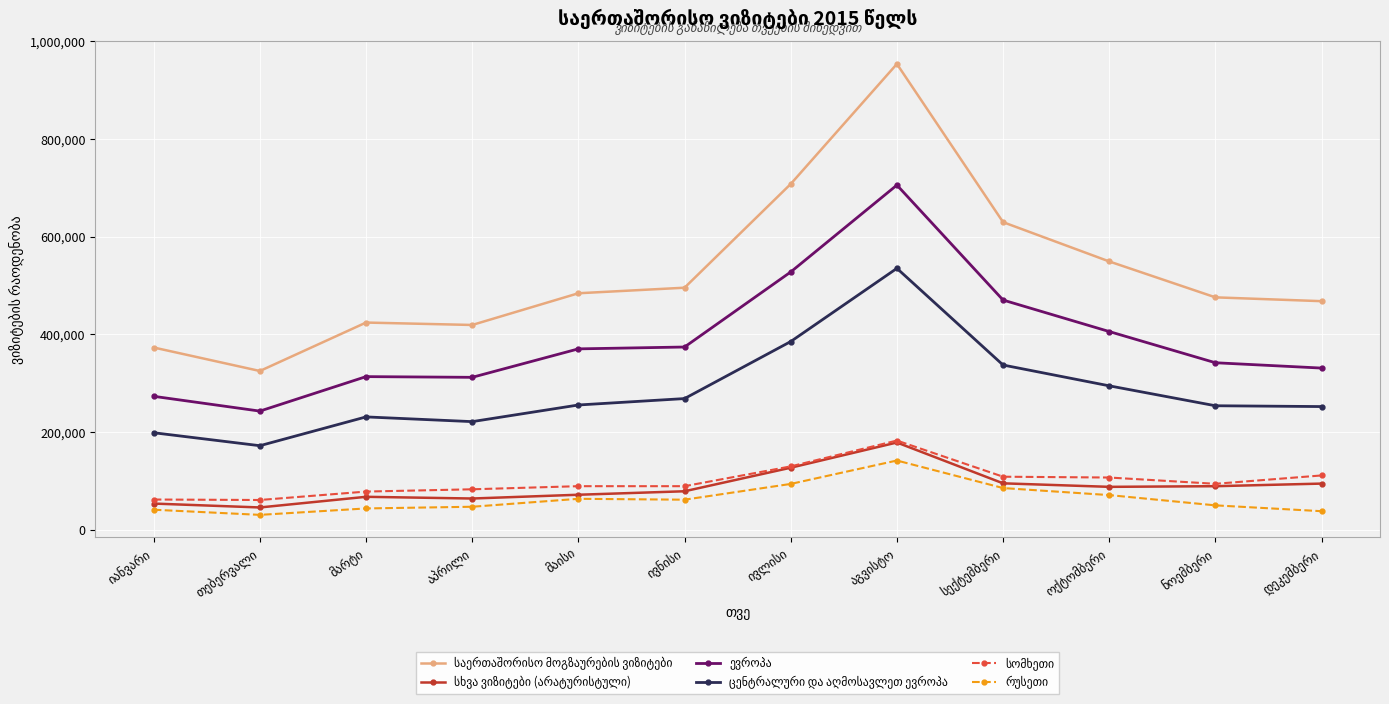

What is the maximum value shown in the chart?

953934